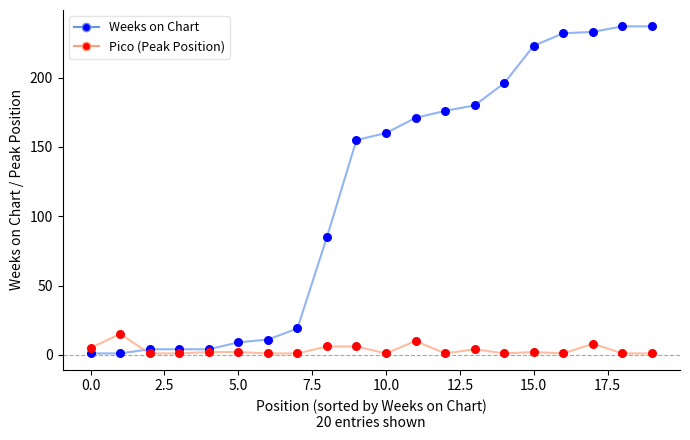

List the series in order of their overall mean, highest first.

Weeks on Chart, Pico (Peak Position)